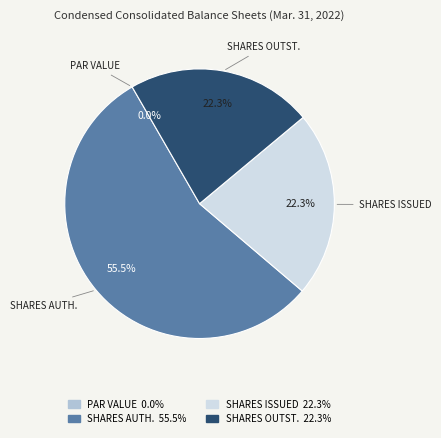

Is there a majority slice in this chart?

Yes